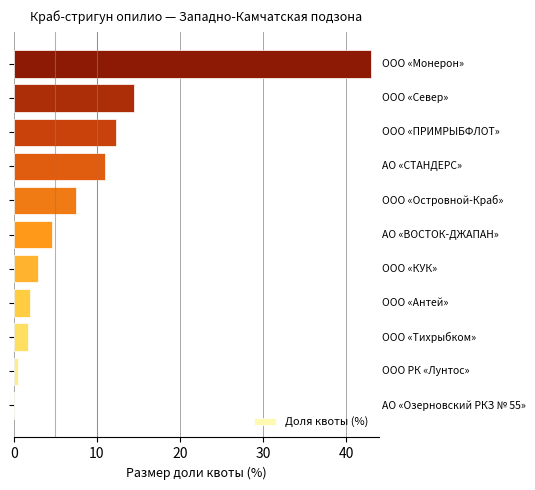

What is the sum of all values?

100.0